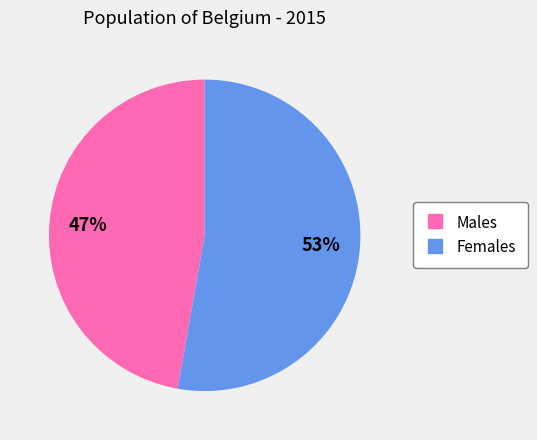

Between Females and Males, which is larger?

Females